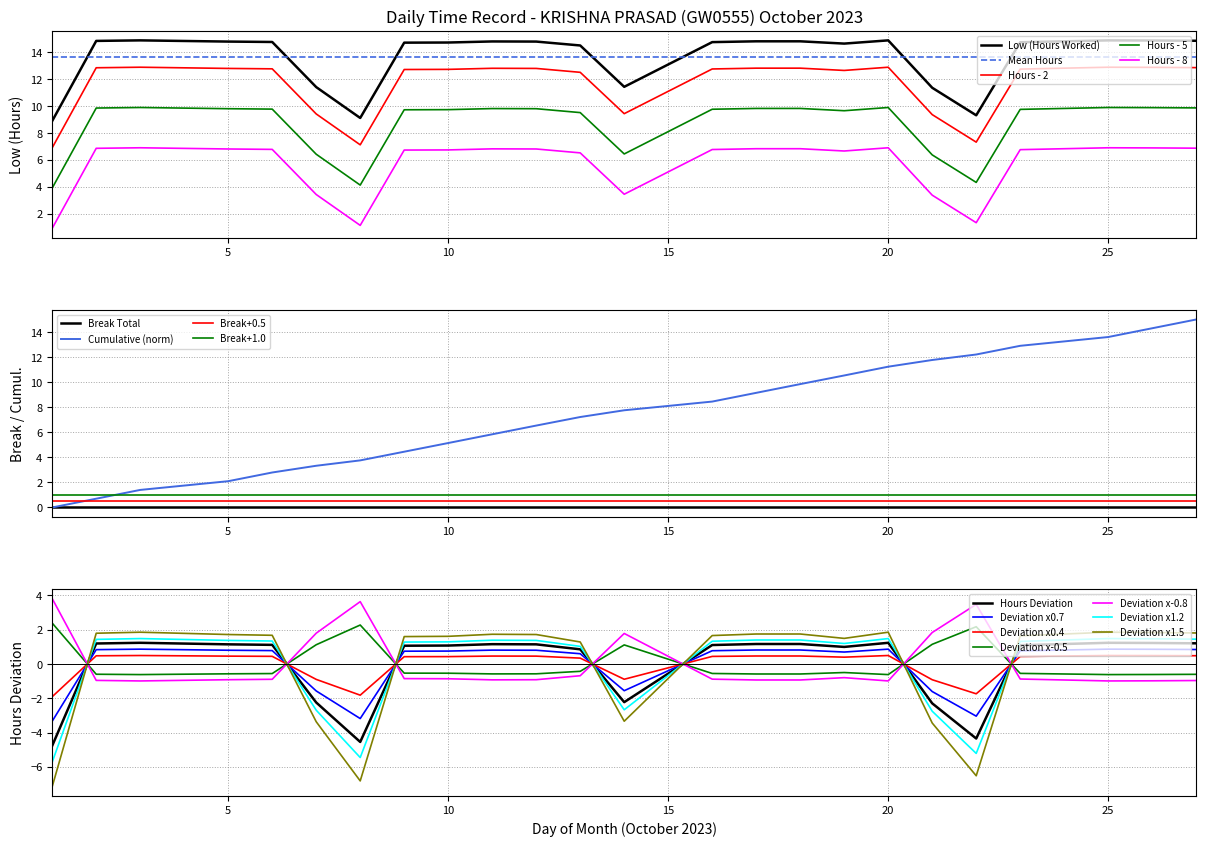

Where is the first local minimum?

8